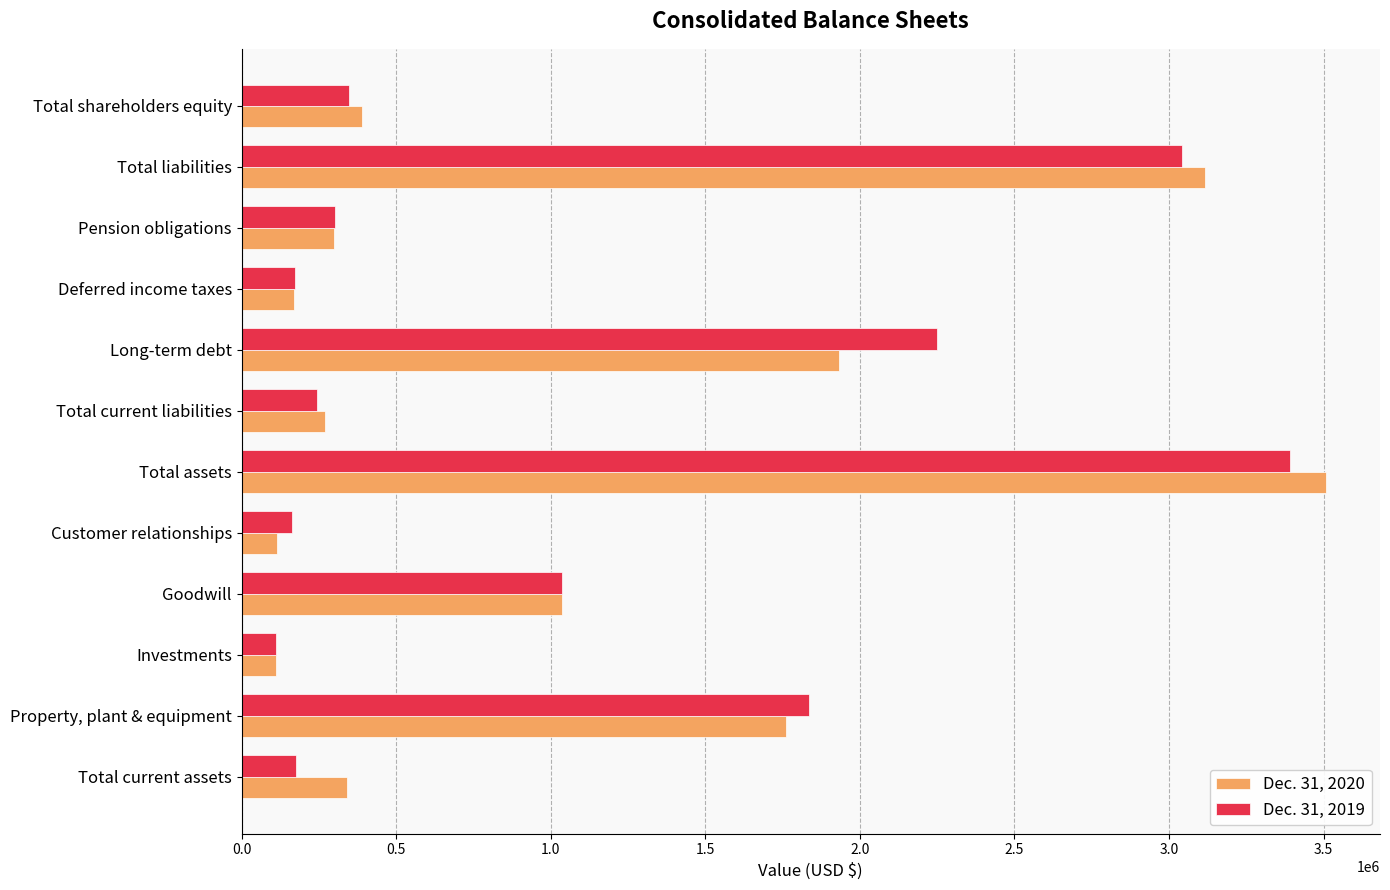

How many values in the Dec. 31, 2020 series are below 389228?

6